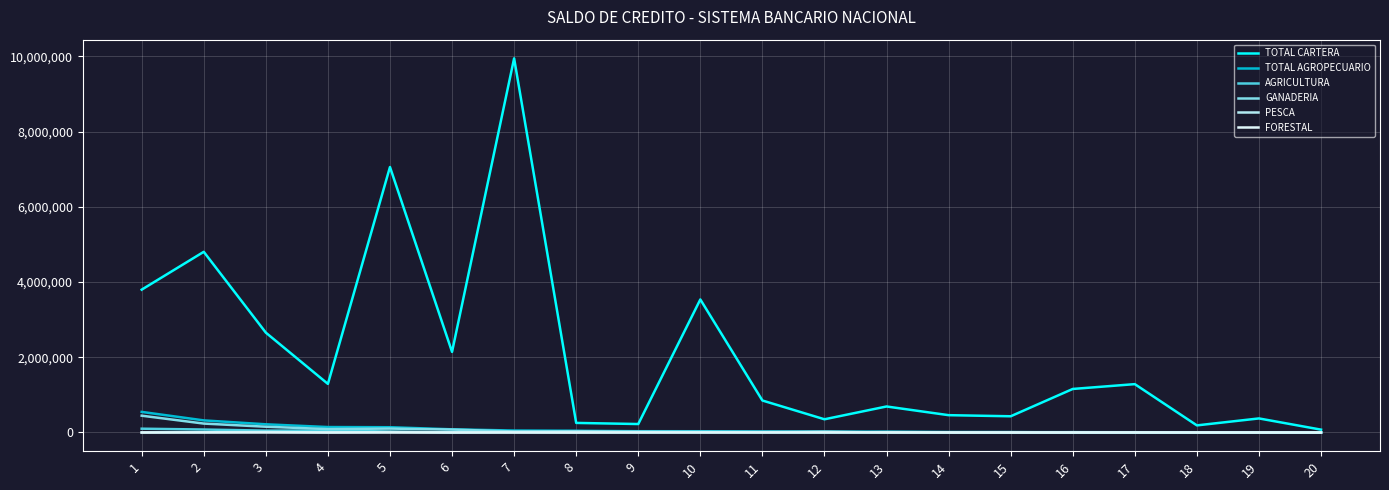

What is the spread (max minus min) of values at 15?

430983.8